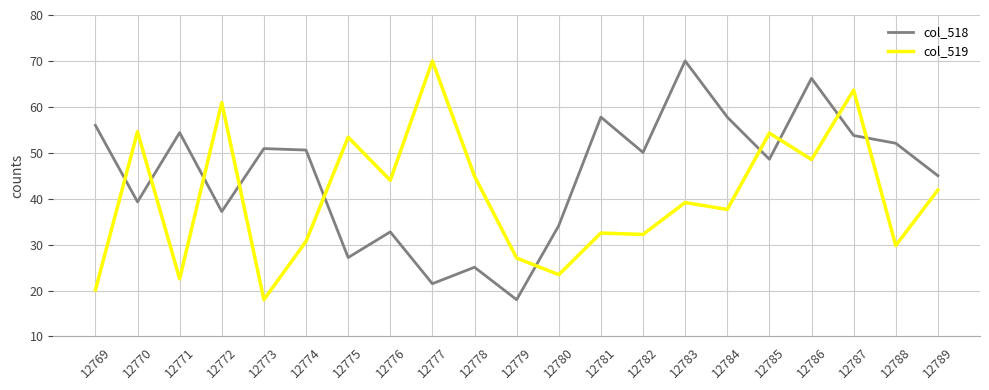

What is the total value across all series at 12786?

114.7